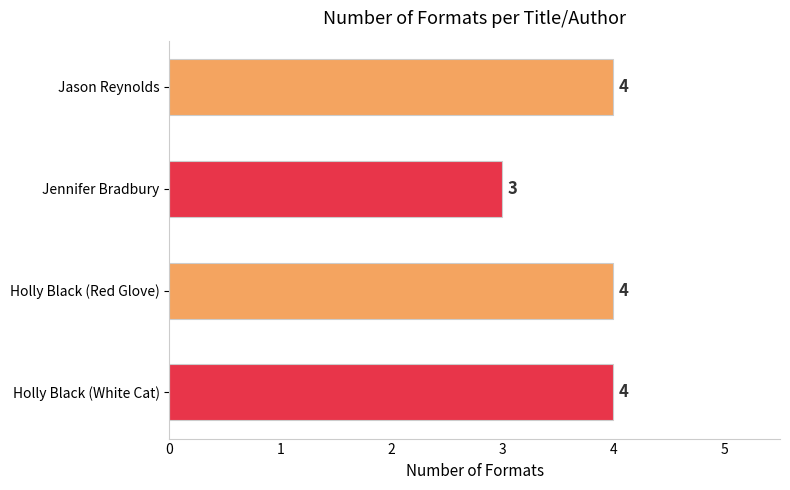

The value at Jennifer Bradbury is 4. True or false?

False